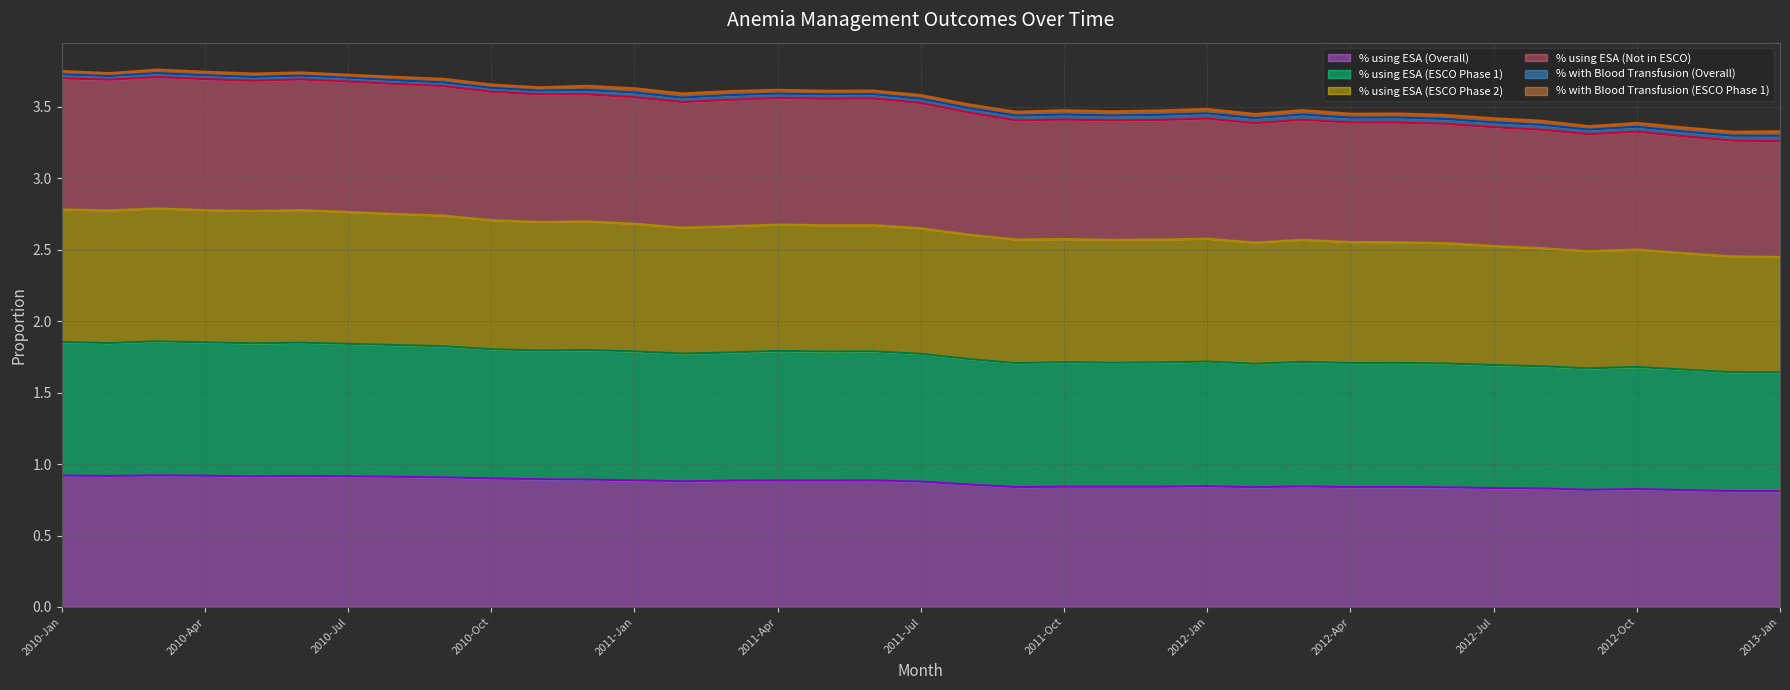

Is the value of % using ESA (Overall) at 2012-Dec greater than the value of % using ESA (ESCO Phase 1) at 2012-Jan?

No